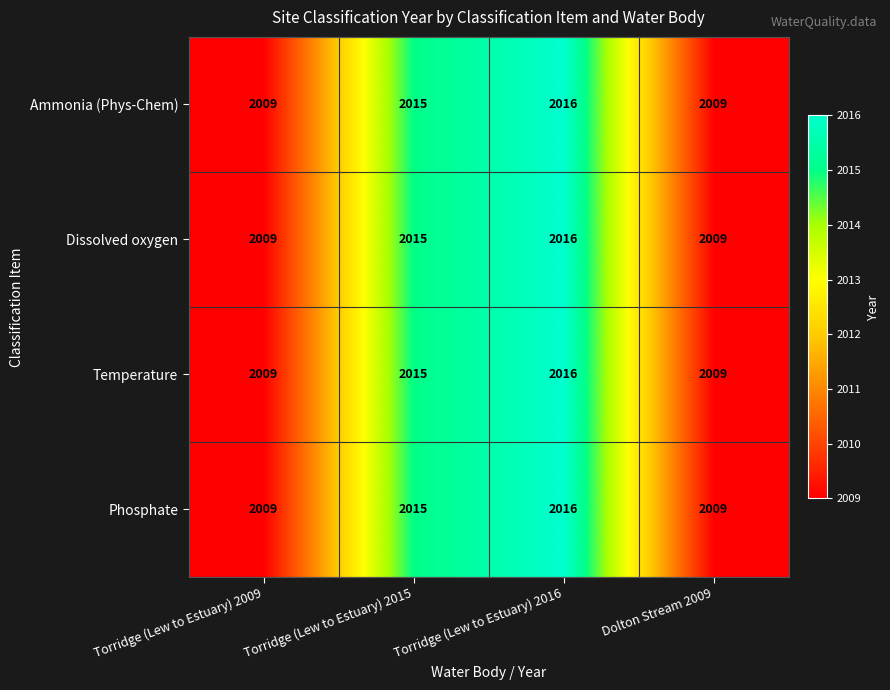

Count the Dissolved oxygen values in the range 2009 to 2016.

4